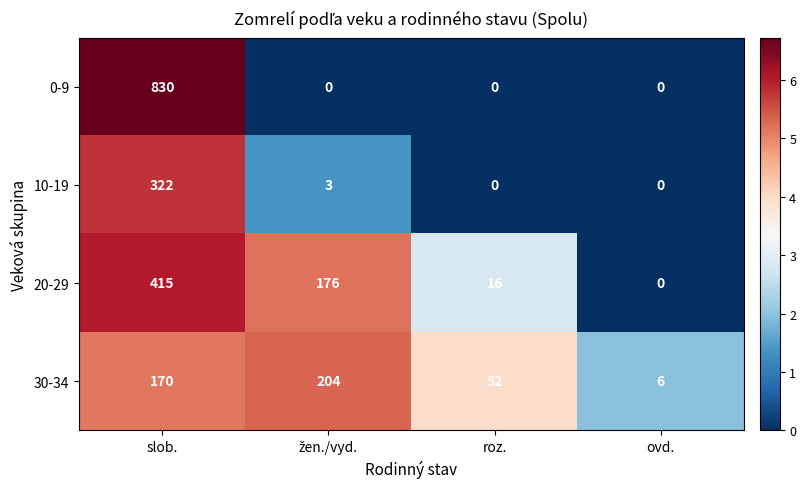

What is the difference between the highest and lowest values at ovd.?

6